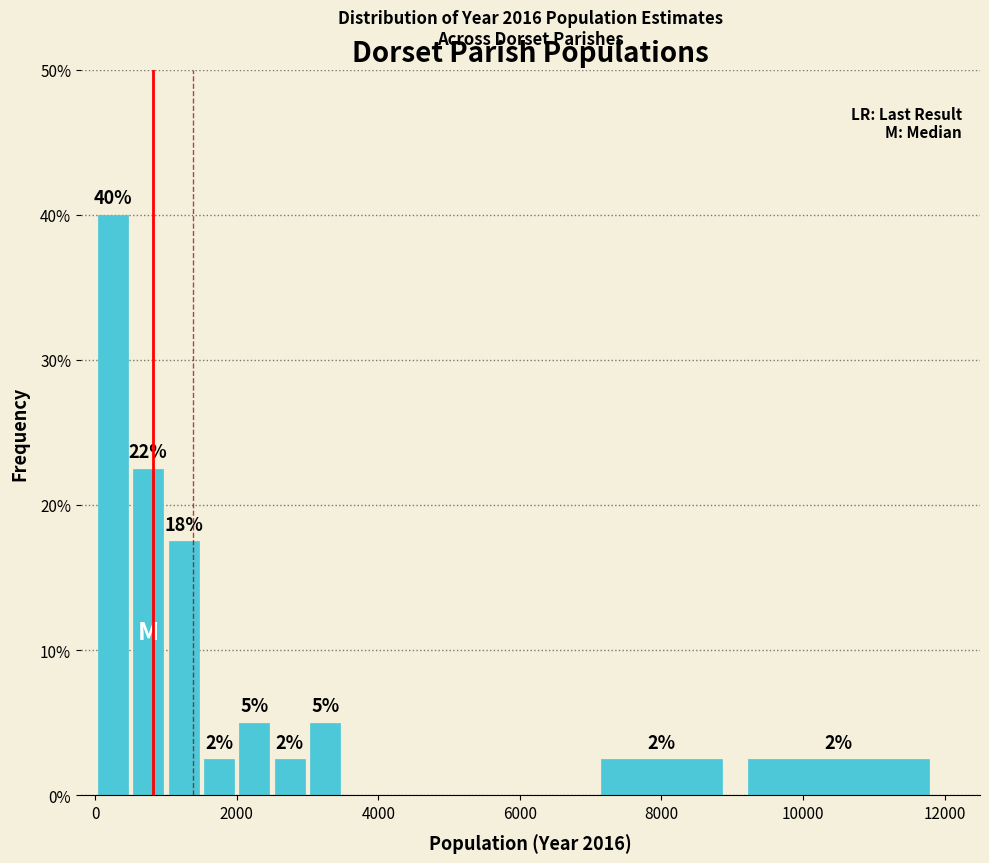

Around what value on the x-axis is the tallest bar? Give the approximate position of its centre, as read against the axis.

200